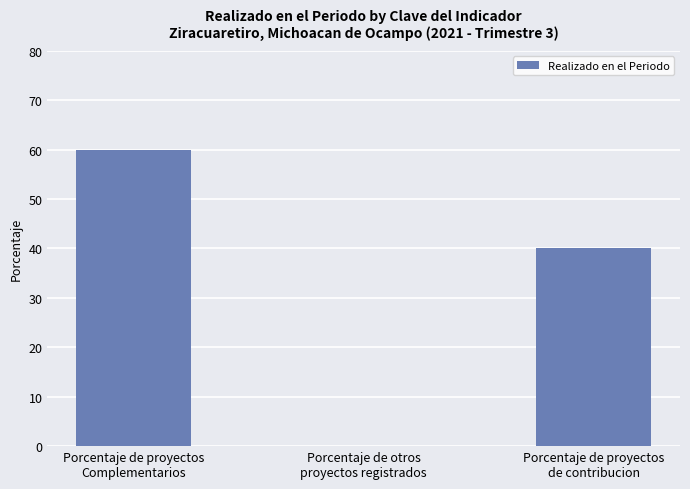

Reading left to right, transcribe all the data shown in this chart.

Porcentaje de proyectos
Complementarios=60	Porcentaje de otros
proyectos registrados=0	Porcentaje de proyectos
de contribucion=40